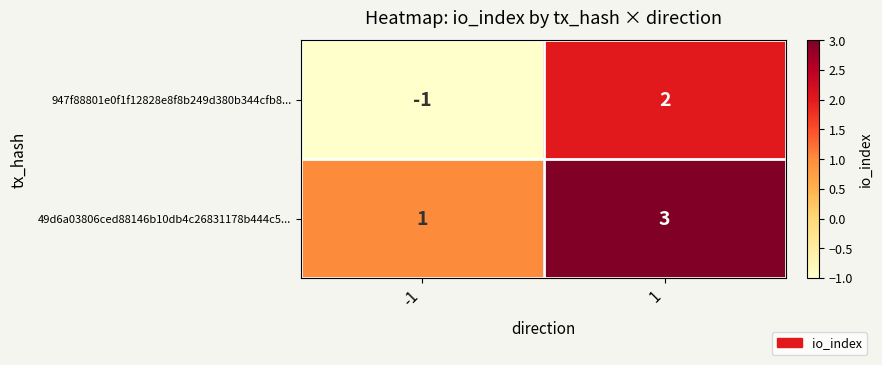

The 947f88801e0f1f12828e8f8b249d380b344cfb8... series shows 1 at 1. True or false?

False